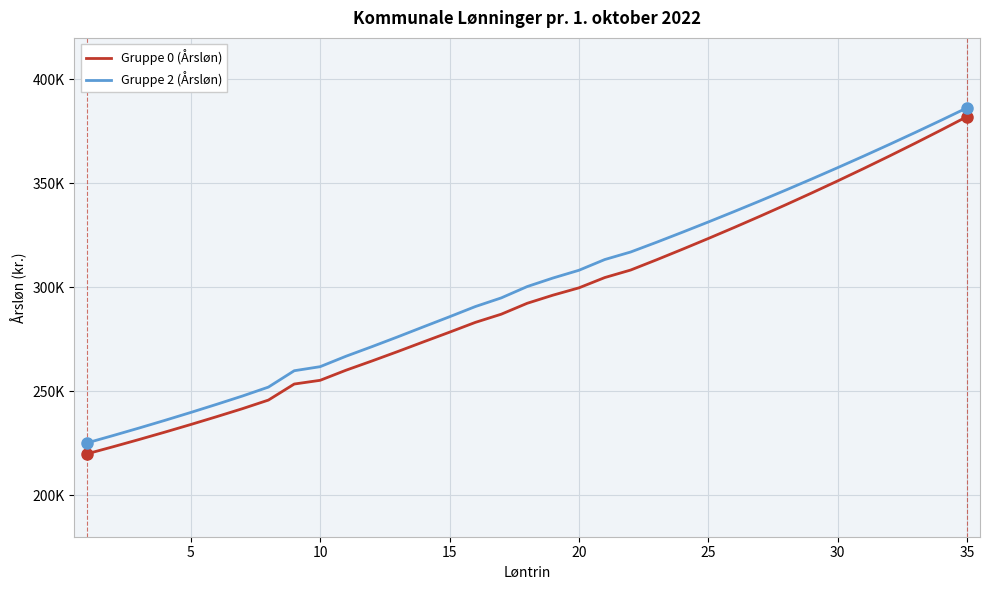

List the series in order of their overall mean, lowest first.

Gruppe 0 (Årsløn), Gruppe 2 (Årsløn)